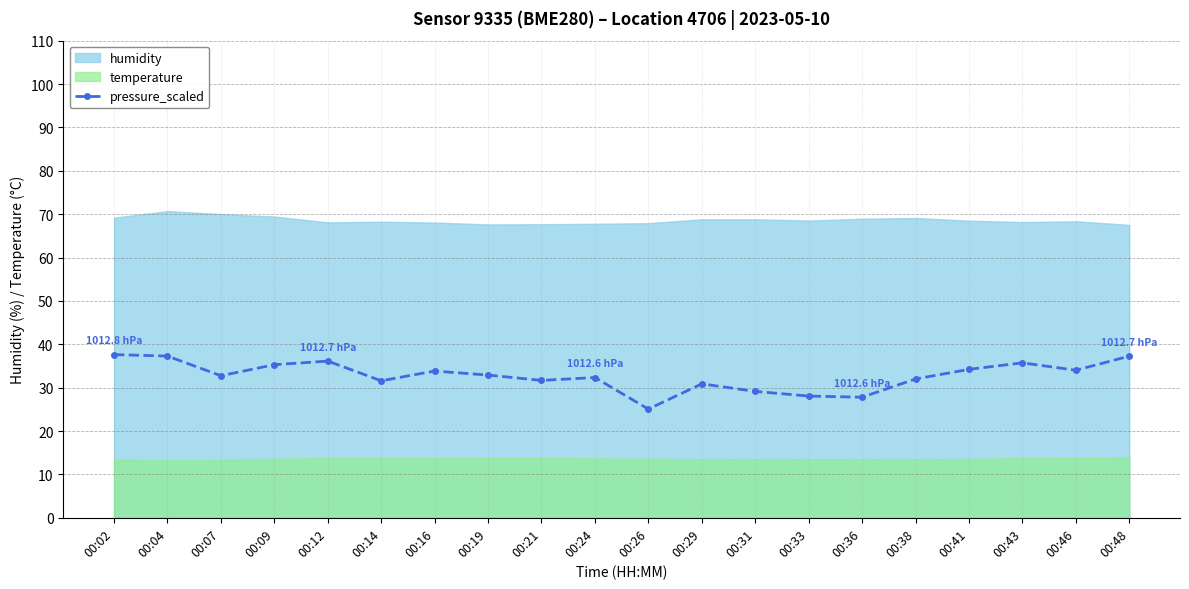

Reading left to right, list all the values displayed in this chart.

37.6	37.3	32.8	35.3	36.1	31.6	33.8	32.9	31.7	32.3	25.1	30.9	29.1	28.1	27.8	32.0	34.2	35.7	34.0	37.3